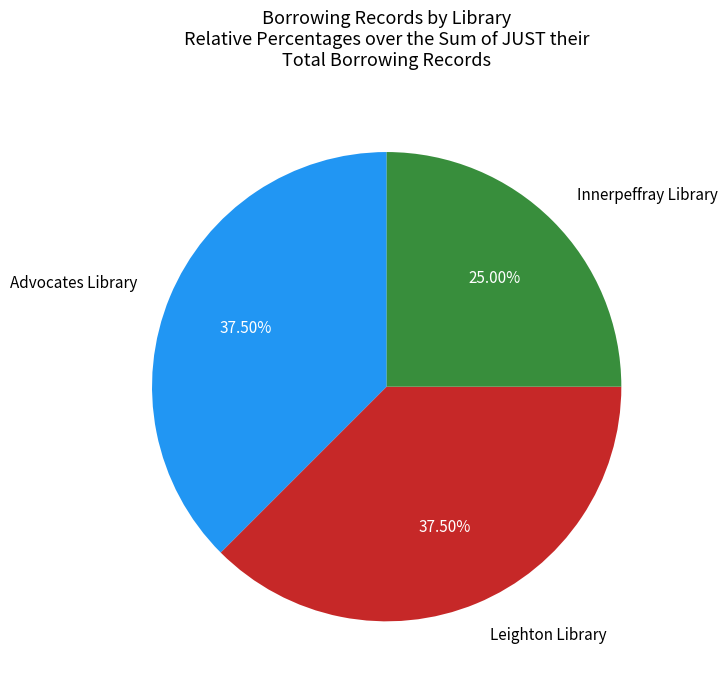

Count the number of slices in the pie.

3